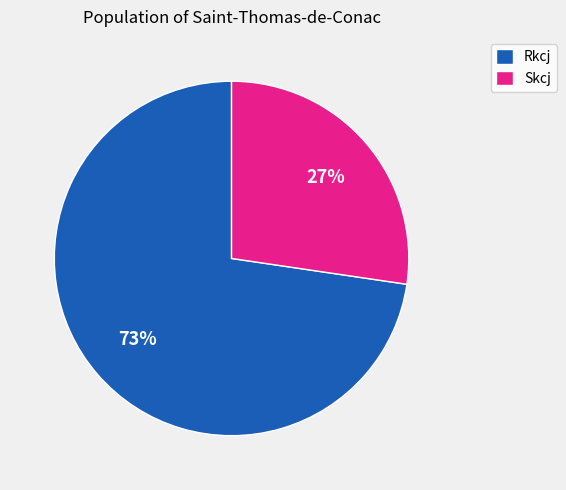

To the nearest percent, what portion does Rkcj represent?

73%